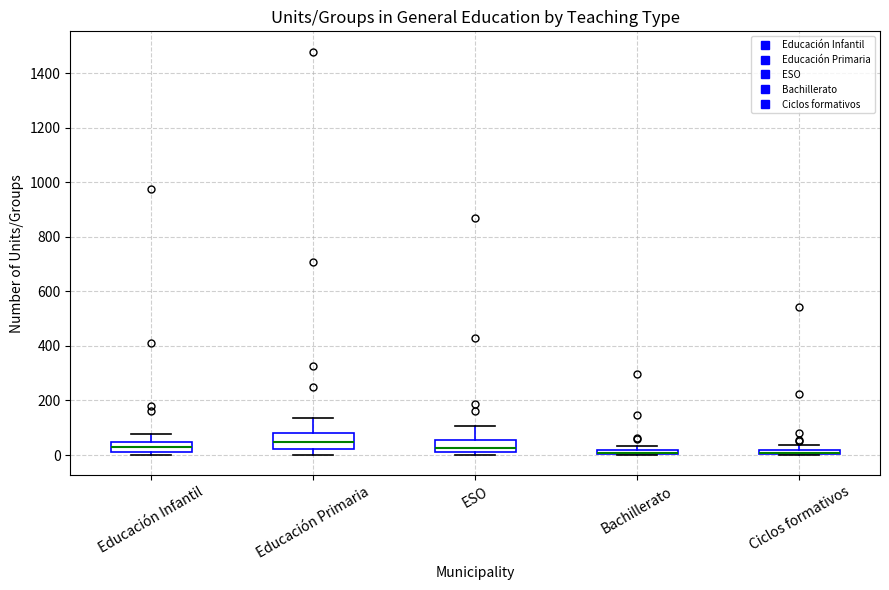

Where is the upper edge of the box for Ciclos formativos on the y-axis? The values are not printed on the chart, so give them approximately, as read against the axis.

20